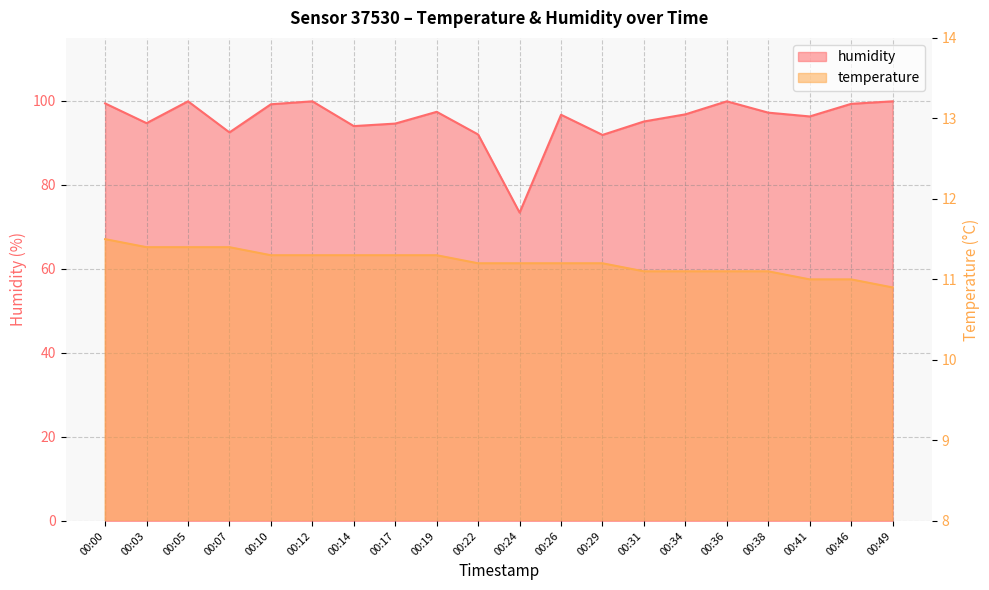

What are all the series names shown in the legend?

humidity, temperature